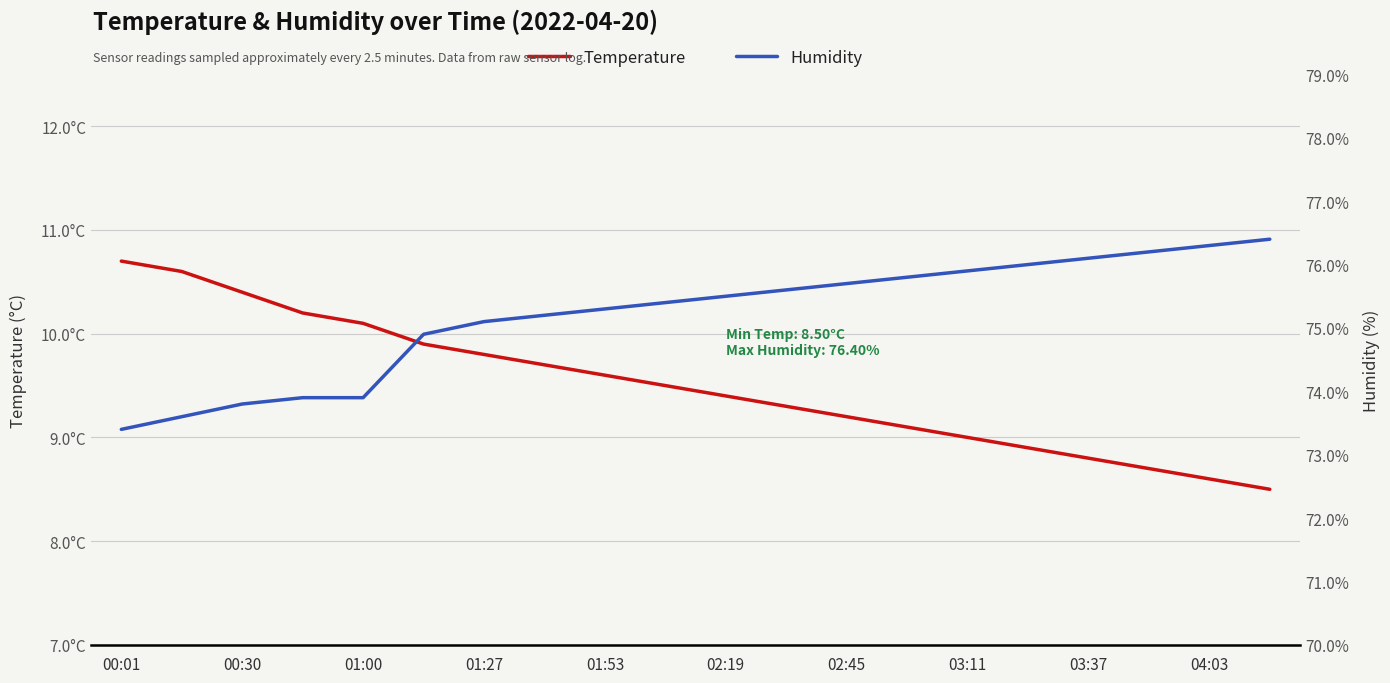

List the series in order of their peak value, highest first.

Humidity, Temperature